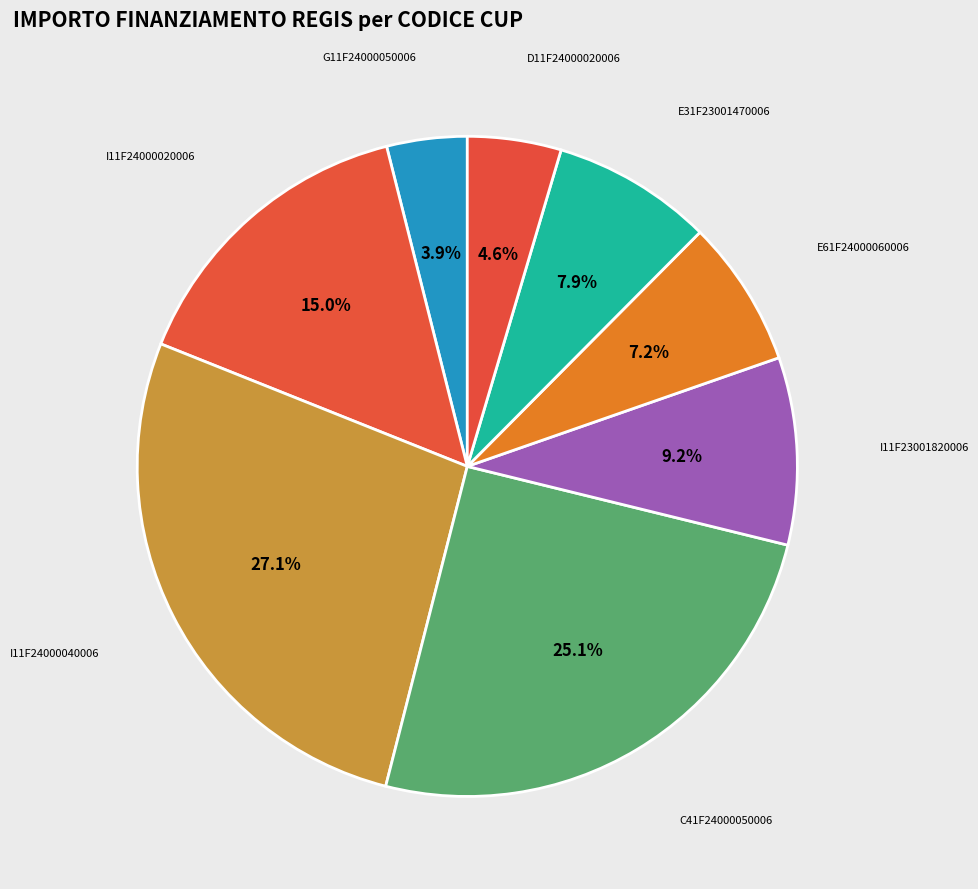

What is the largest slice in the pie chart?

I11F24000040006